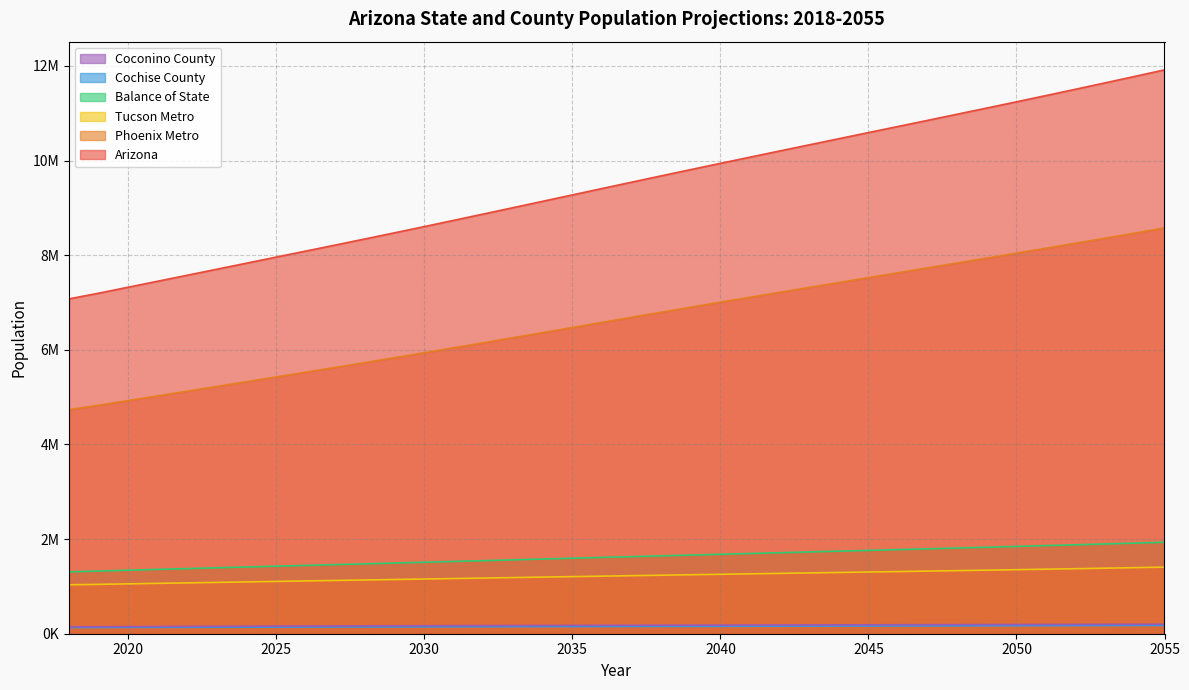

Between 2035 and 2049, which series saw the biggest shift?

Arizona